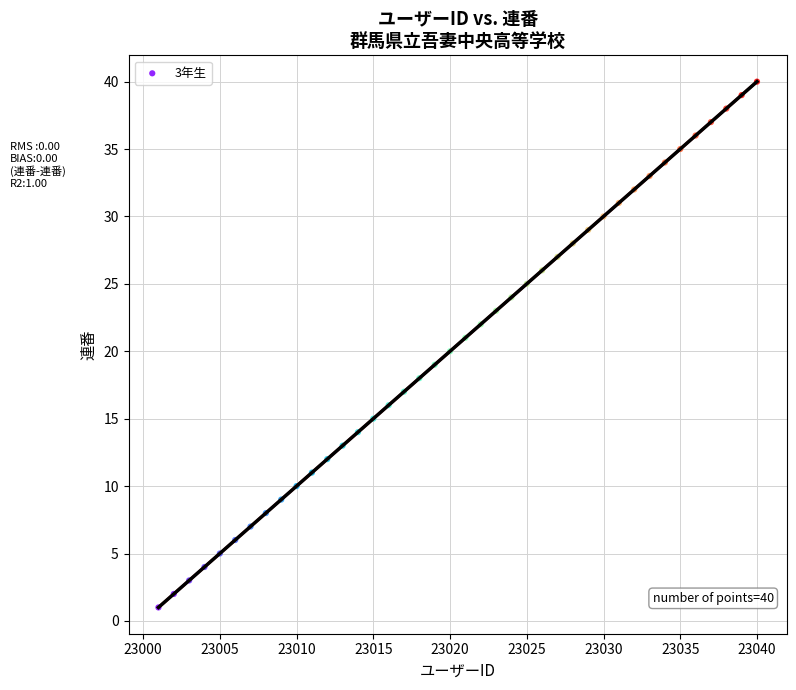

What is the range of Y values (max minus min)?

39